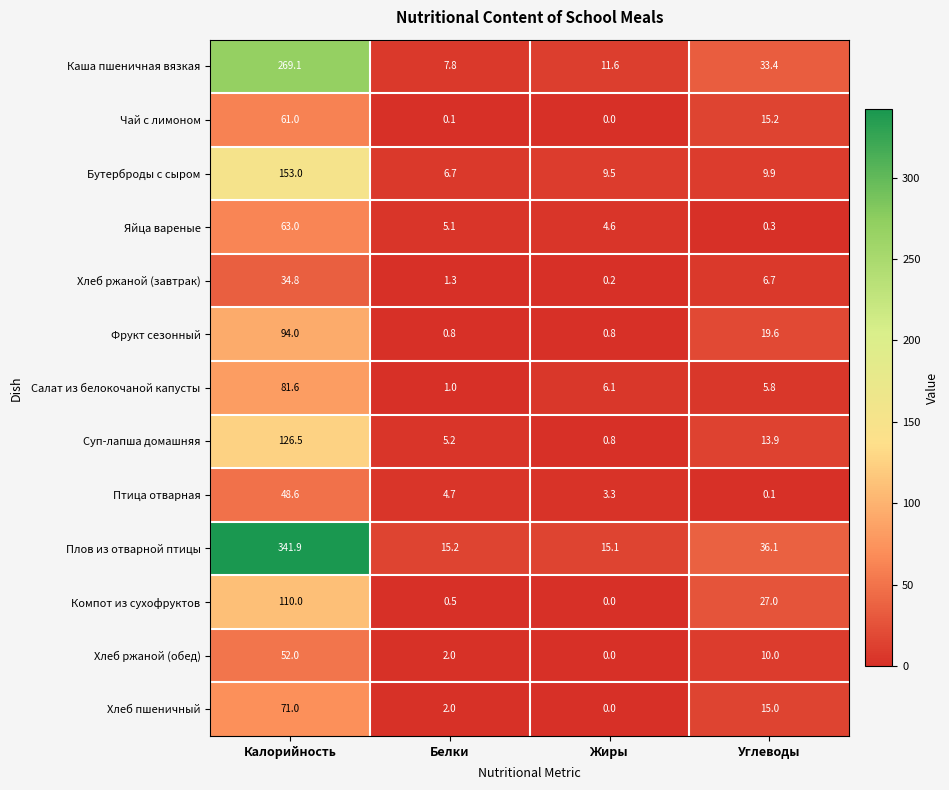

What is the average value of the Салат из белокочаной капусты series?

23.6